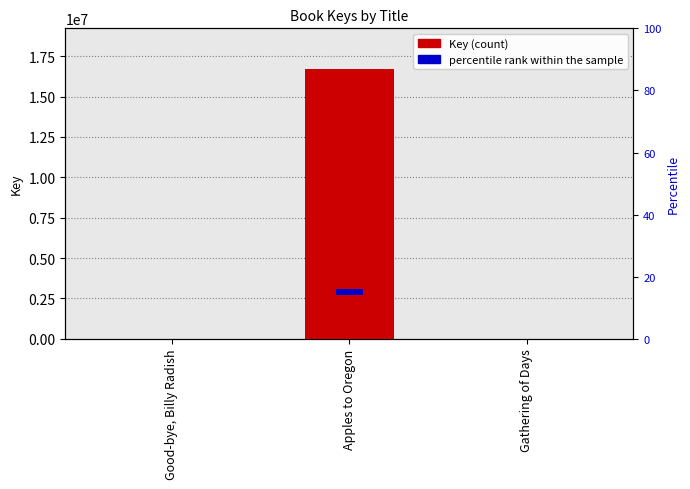

Rank the series by their maximum value, from lowest to highest.

percentile rank within the sample, Key